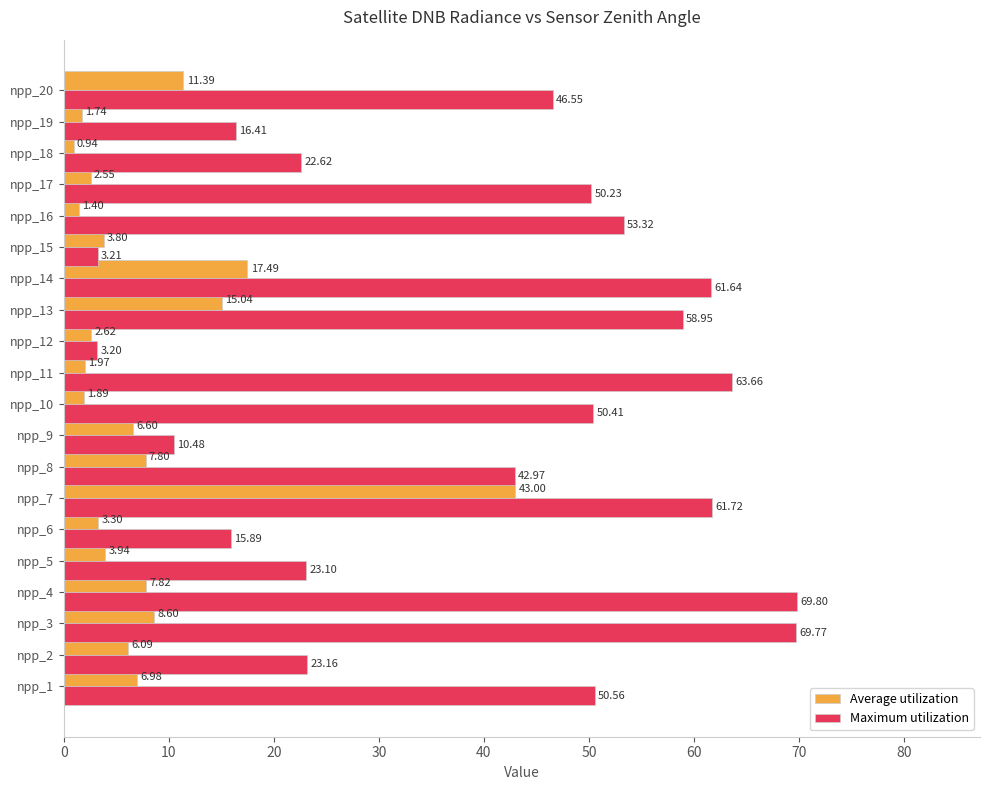

What is the average value of the Average utilization series?

7.7